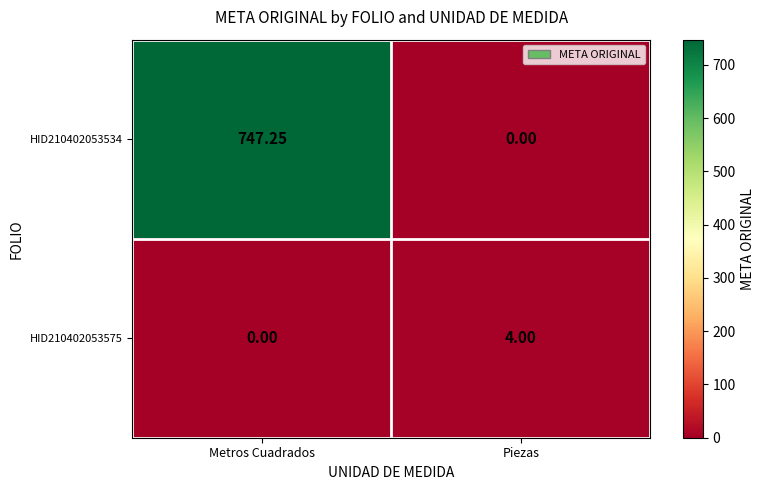

Which category has the lowest value in the HID210402053575 series?

Metros Cuadrados